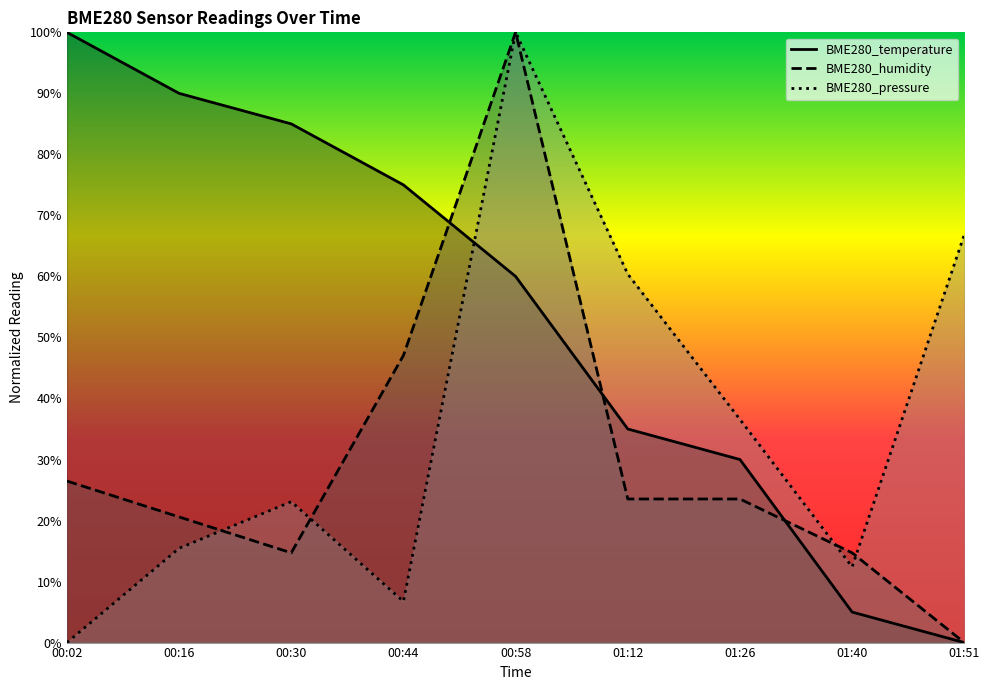

The BME280_temperature series shows 87.5 at 00:58. True or false?

False